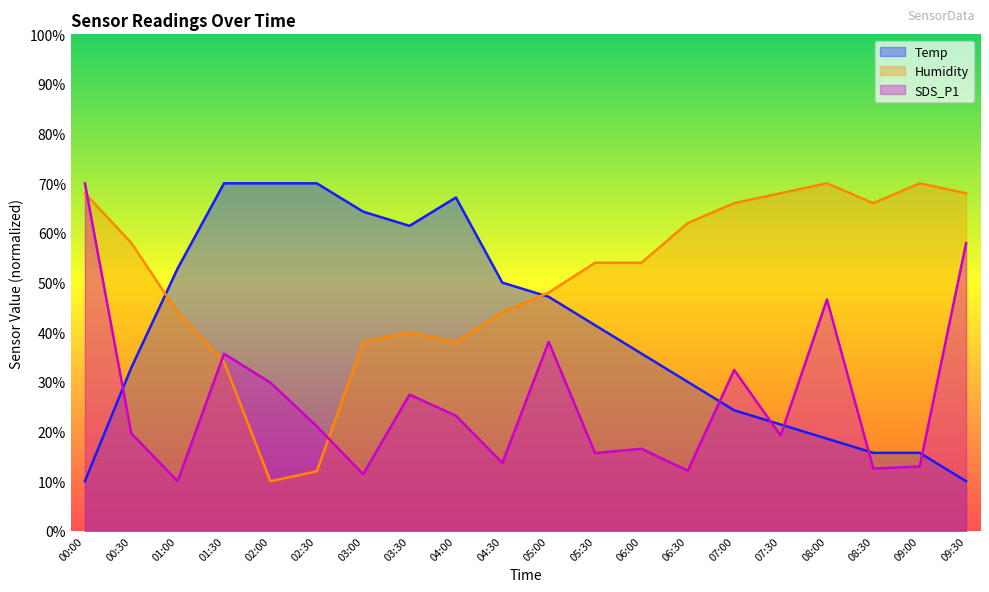

True or false: SDS_P1 has a value of 35.7 at 01:30.

True